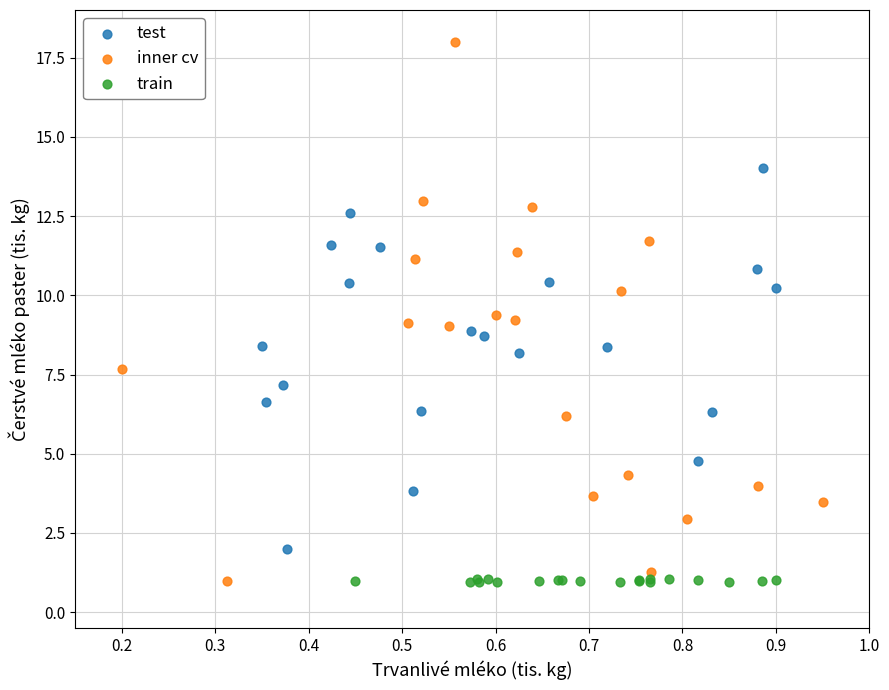

Which series has the widest spread of Y values?

inner cv